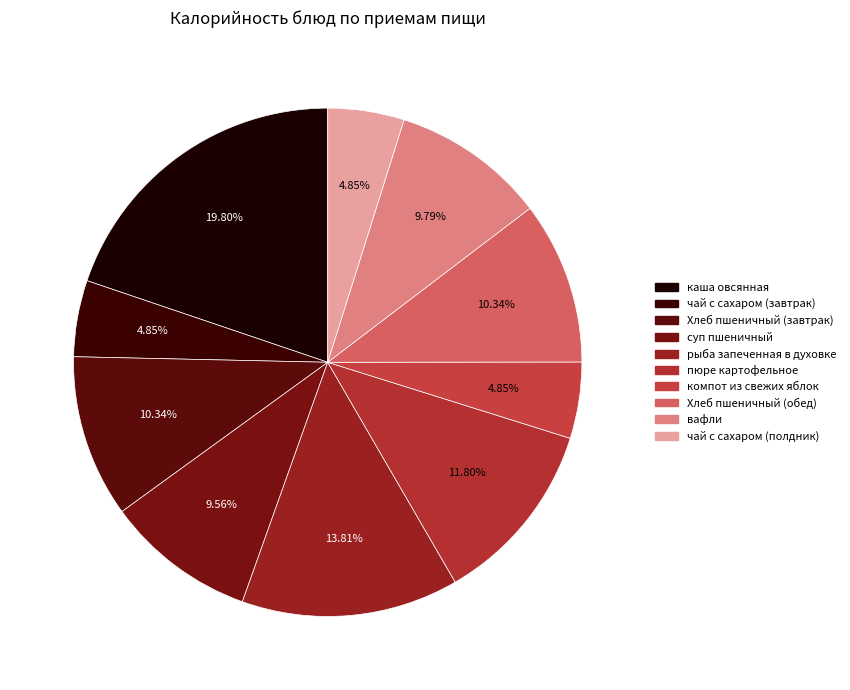

What is the largest slice in the pie chart?

каша овсянная